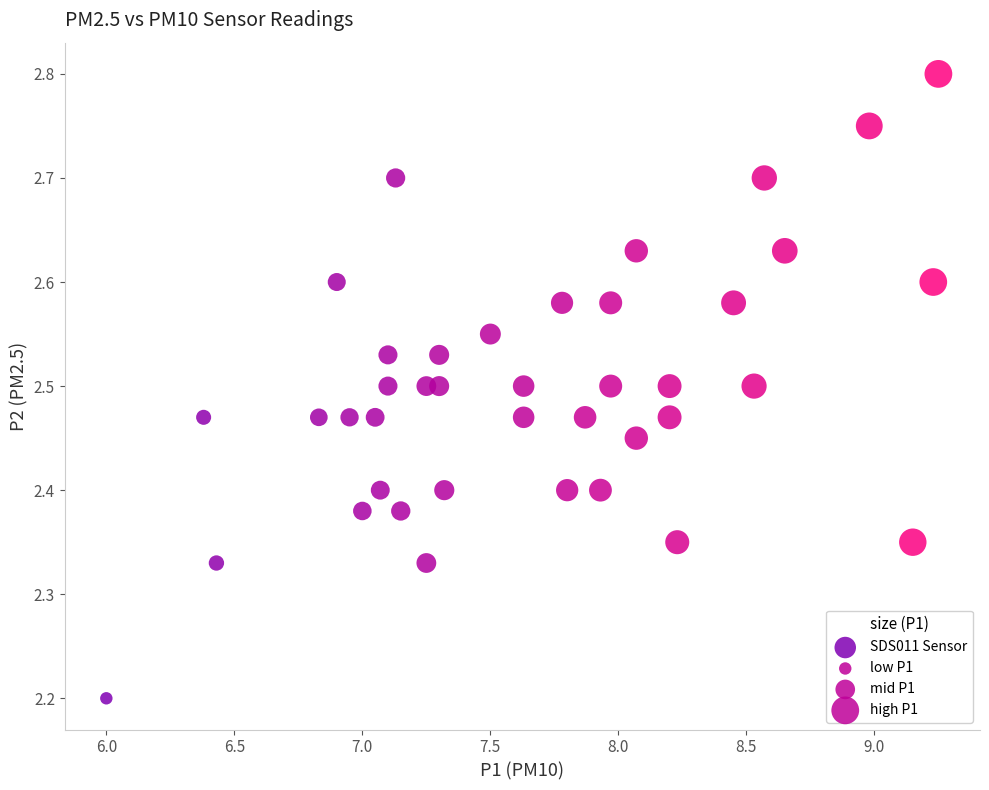

What is the range of X values (max minus min)?

3.2